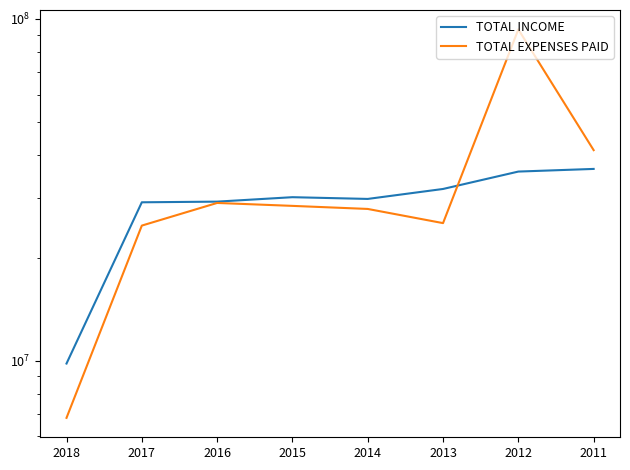

After their last crossing, which series has the higher values: TOTAL EXPENSES PAID or TOTAL INCOME?

TOTAL EXPENSES PAID